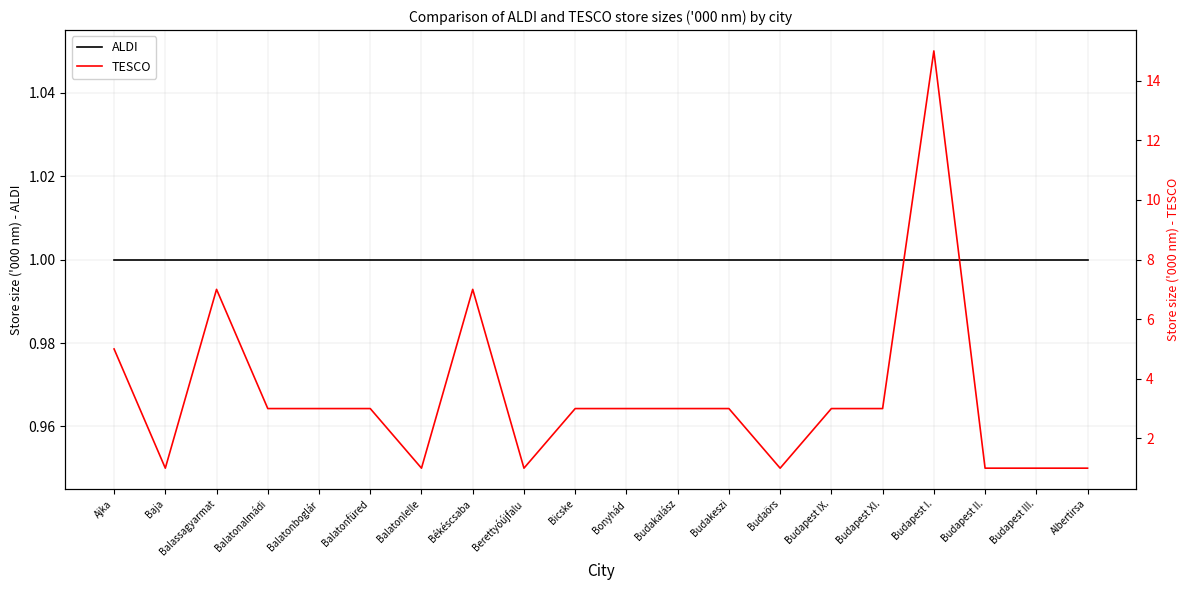

The TESCO series shows 7 at Ajka. True or false?

False